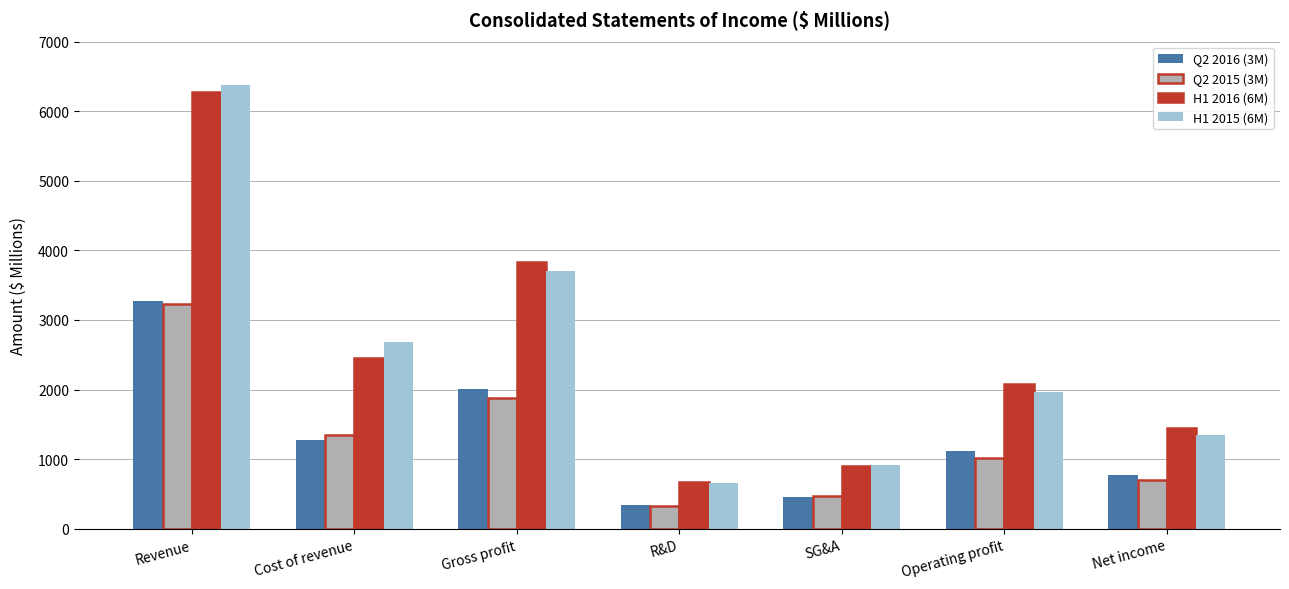

What is the difference between the highest and lowest values at Gross profit?

1946